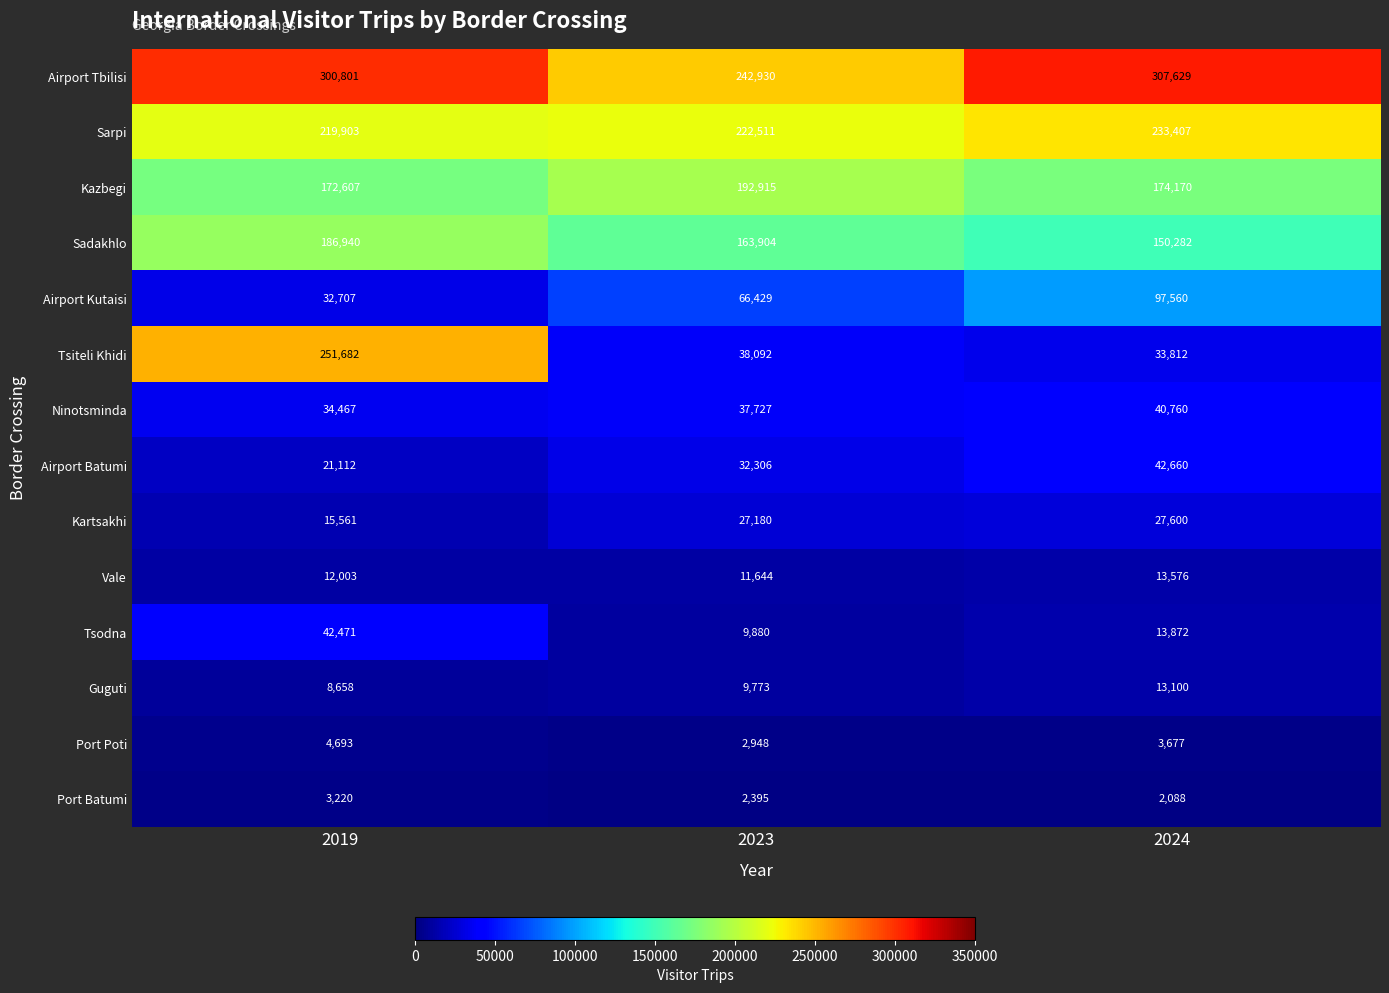

What is the smallest value displayed?

2088